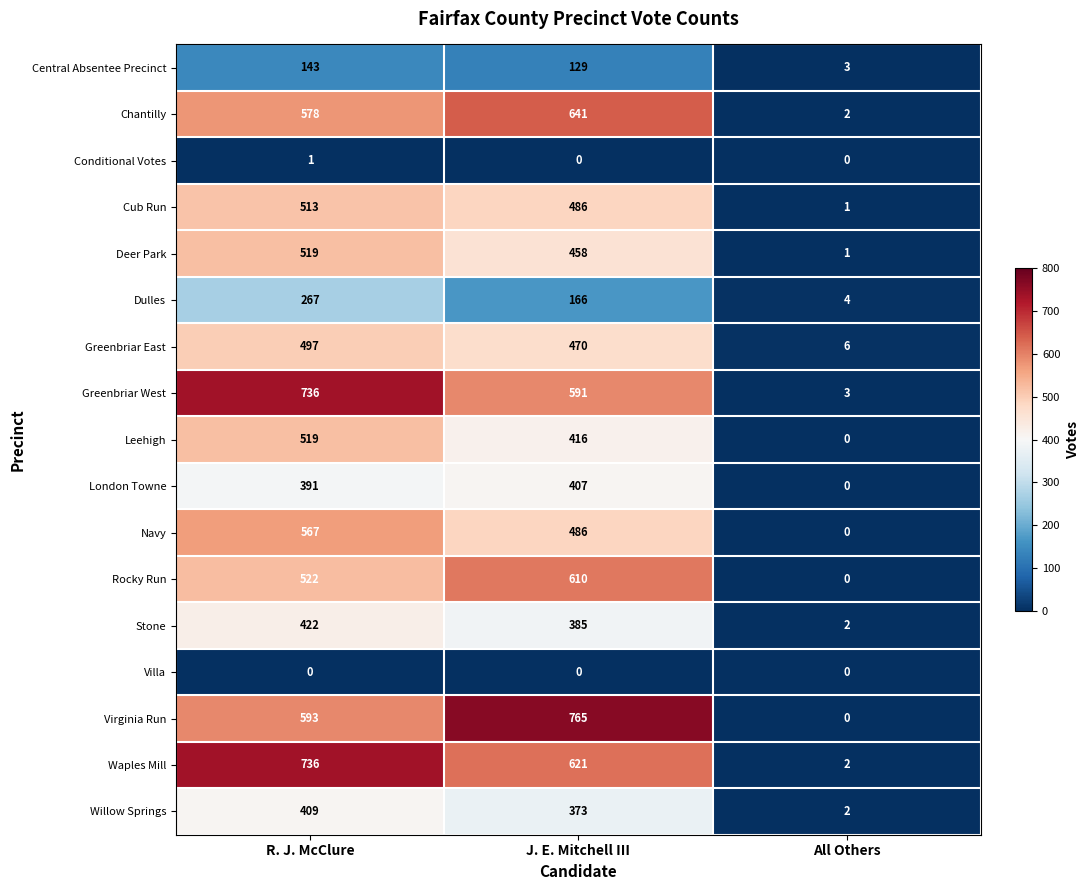

How many data points does each series have?

3